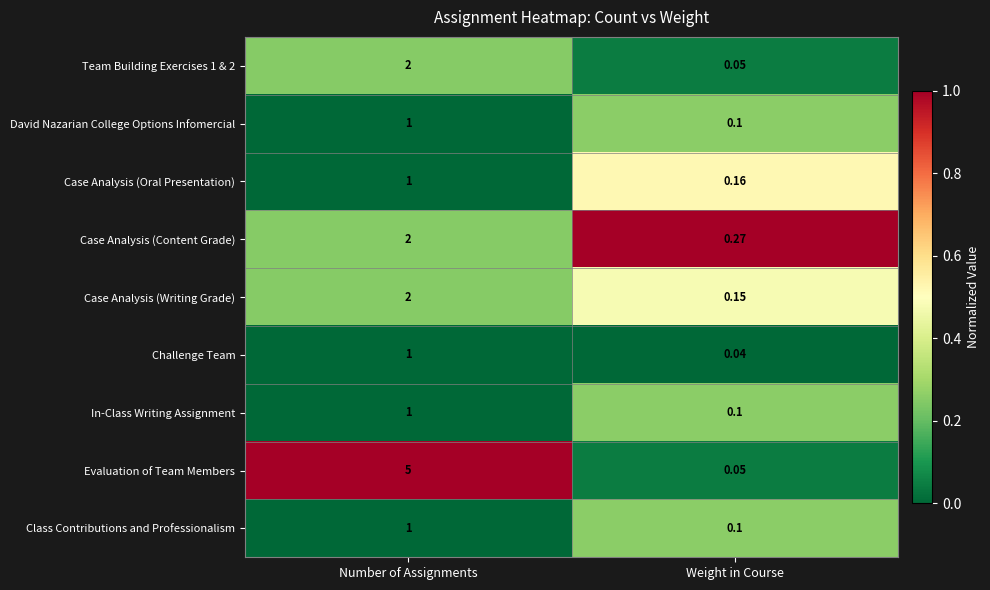

How many distinct data groups are displayed?

9